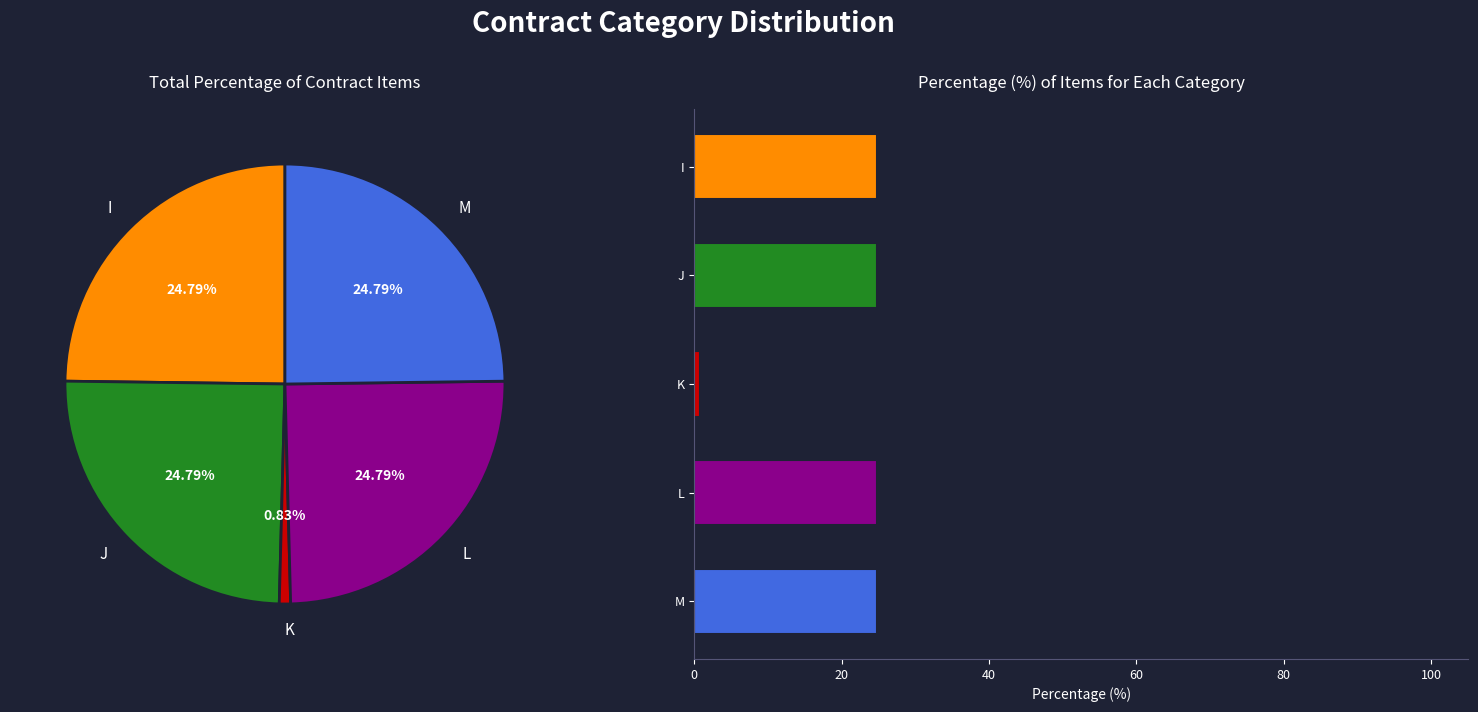

What percentage do M and K together represent?

25.6%